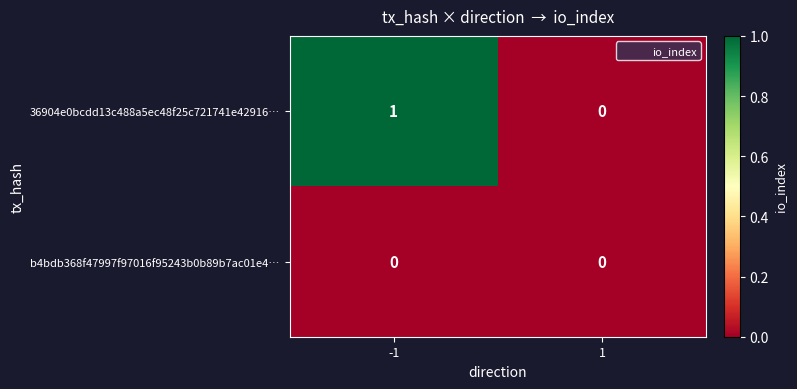

What is the difference between the highest and lowest values at -1?

1